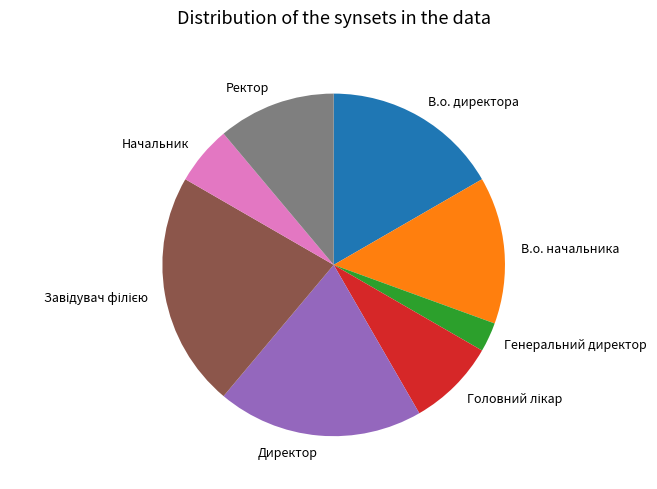

Count the number of slices in the pie.

8